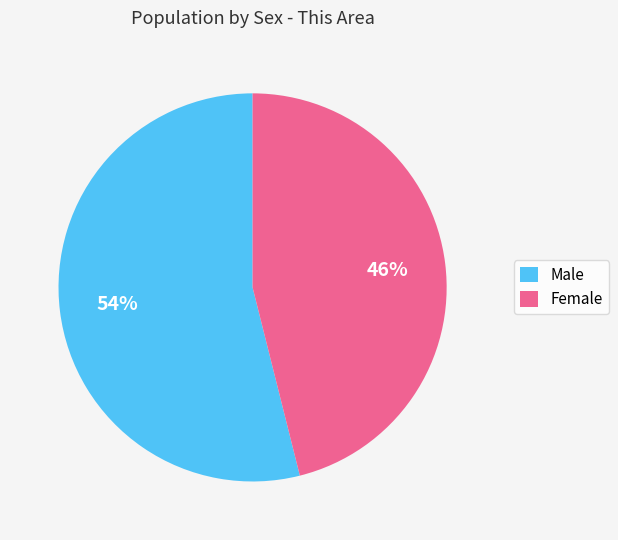

Count the number of slices in the pie.

2